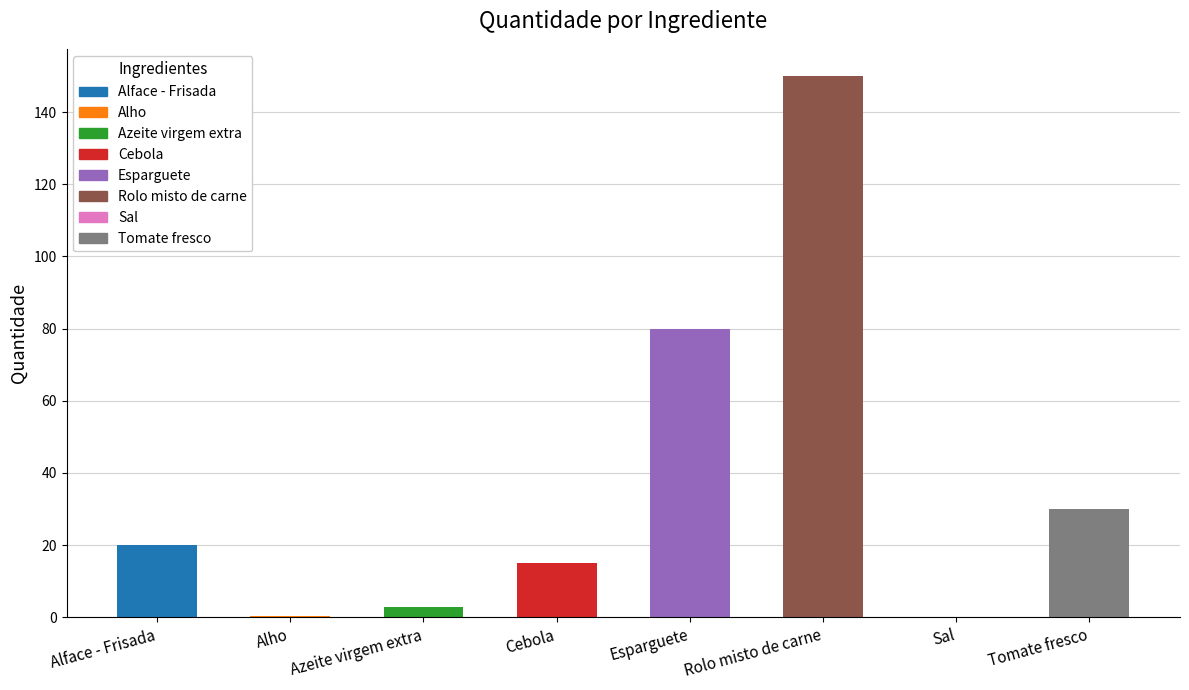

How many distinct data groups are displayed?

1